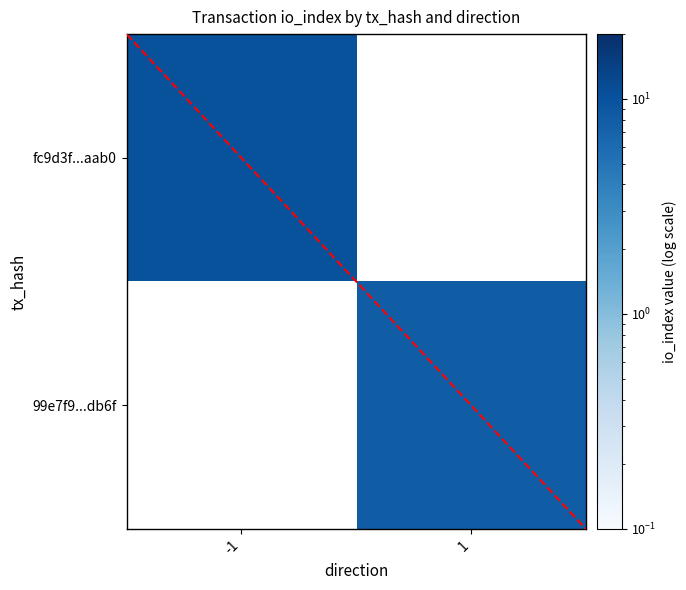

At 1, list the series in order from smallest to largest.

fc9d3f...aab0, 99e7f9...db6f